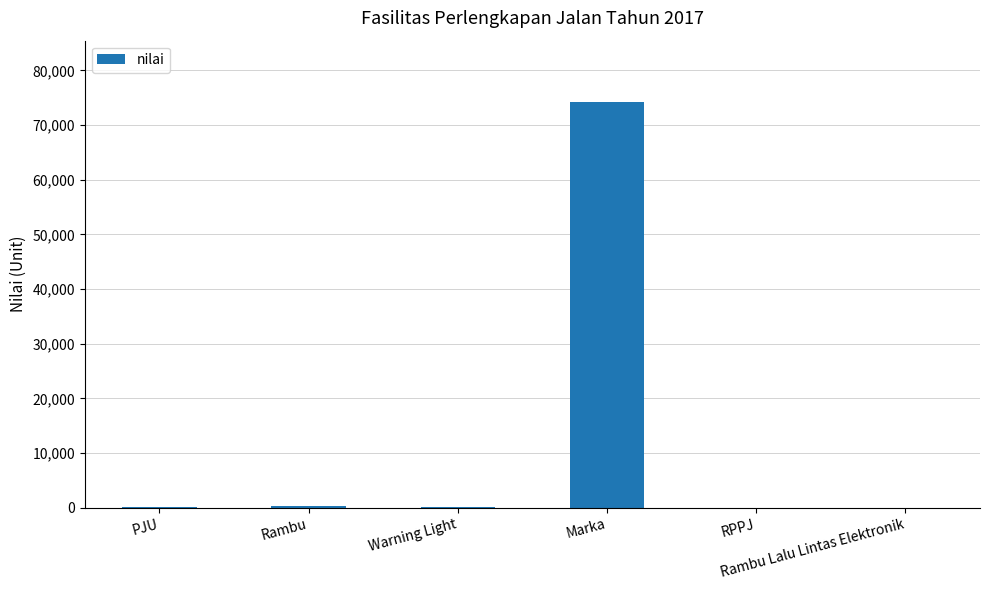

What value does the data have at Warning Light?

63